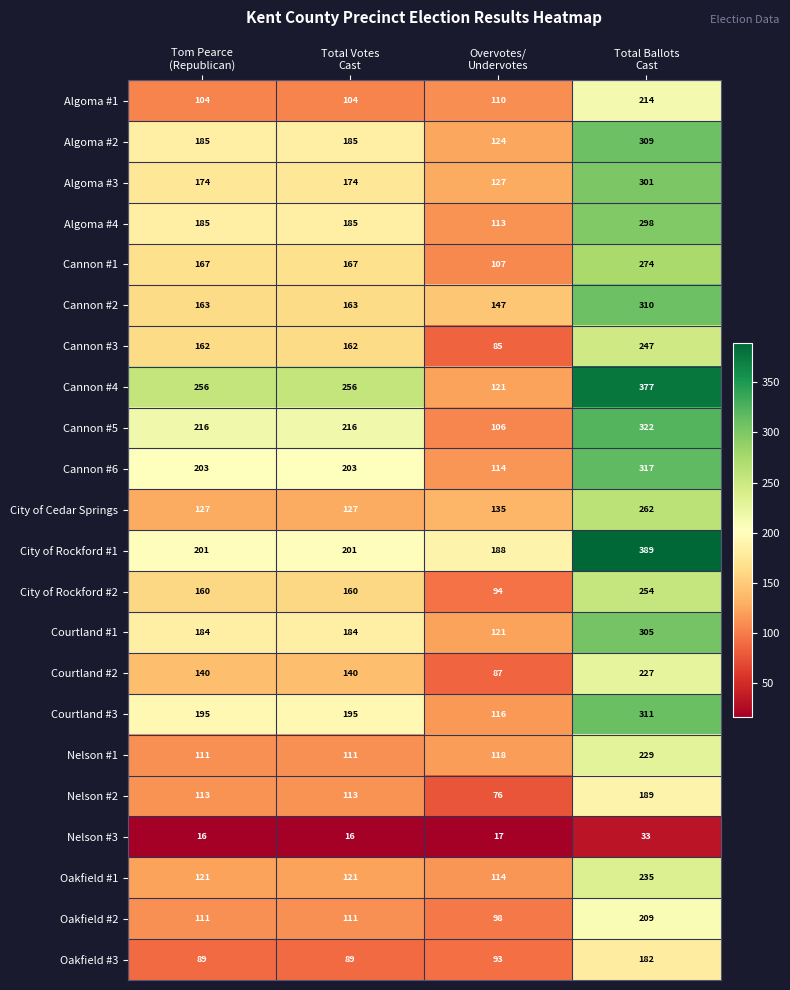

Which series has the largest total across all categories?

Cannon #4